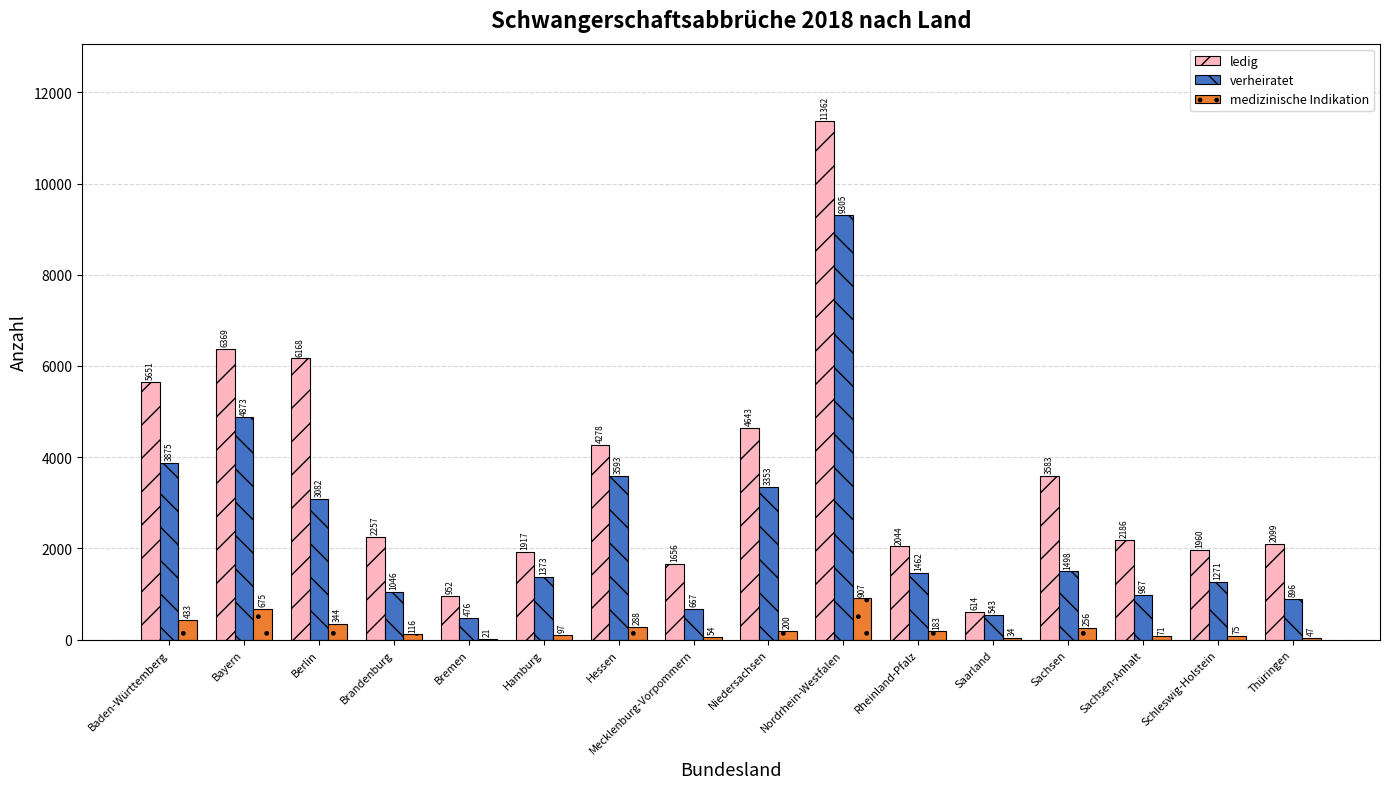

What is the sum of the ledig values at Rheinland-Pfalz and Brandenburg?

4301